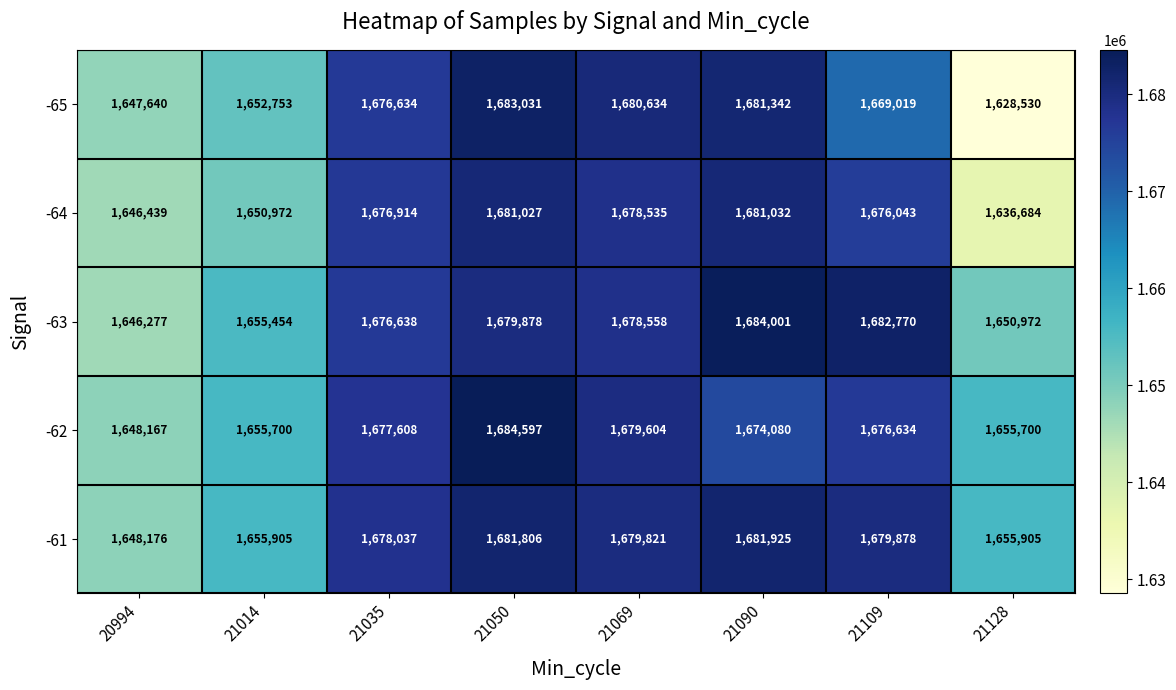

True or false: -65 has a value of 1652753 at 21014.

True